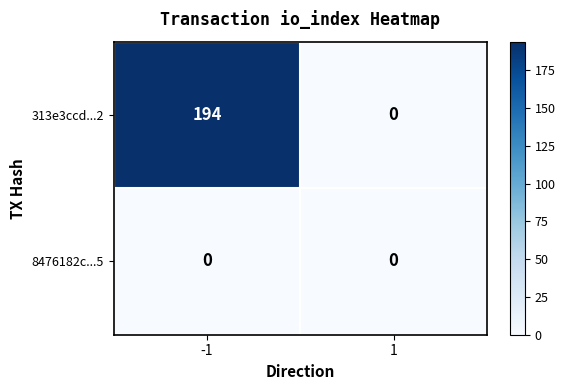

What is the sum of the 313e3ccd...2 values at 1 and -1?

194